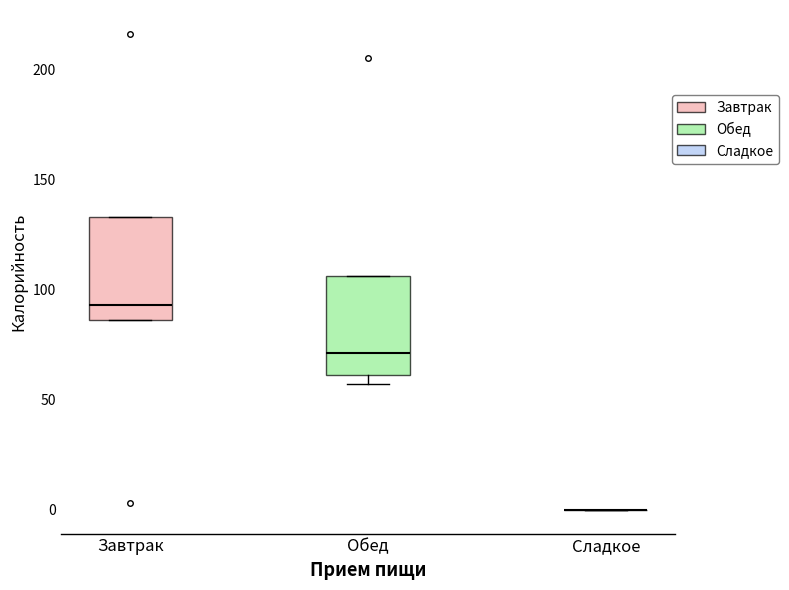

Reading left to right, transcribe this box plot: for each box, give where its median line is, the range the box spans, and where its two whiskers end, as read against the y-axis. The values are not printed on the chart, so give them approximately, as read against the axis.

Завтрак: median 95, box 85 to 135, whiskers 85 to 135
Обед: median 70, box 60 to 105, whiskers 55 to 105
Сладкое: box collapsed to a line at 0, whiskers 0 to 0